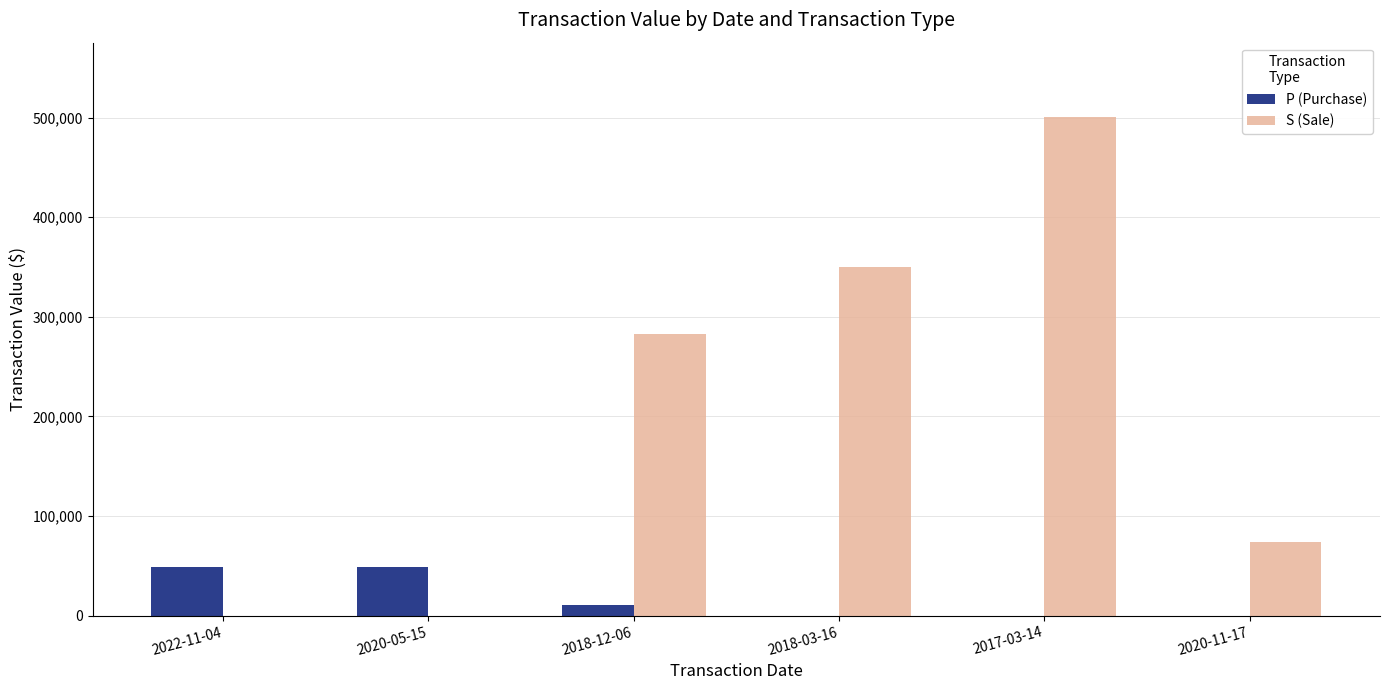

The value of P (Purchase) at 2017-03-14 is 0. True or false?

True